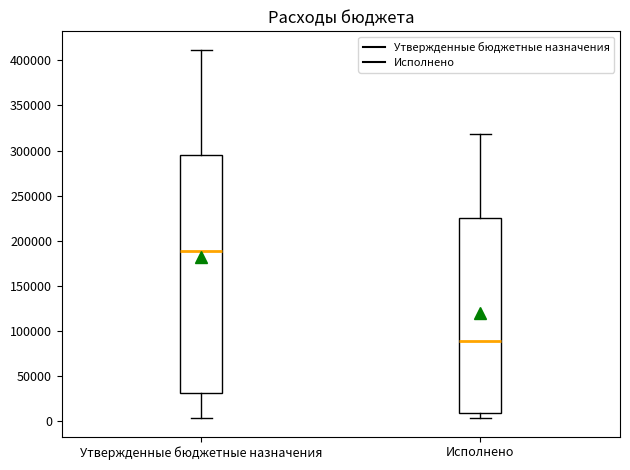

Reading left to right, transcribe this box plot: for each box, give where its median line is, the range the box spans, and where its two whiskers end, as read against the y-axis. The values are not printed on the chart, so give them approximately, as read against the axis.

Утвержденные бюджетные назначения: median 190000, box 30000 to 295000, whiskers 5000 to 410000
Исполнено: median 90000, box 10000 to 225000, whiskers 5000 to 320000